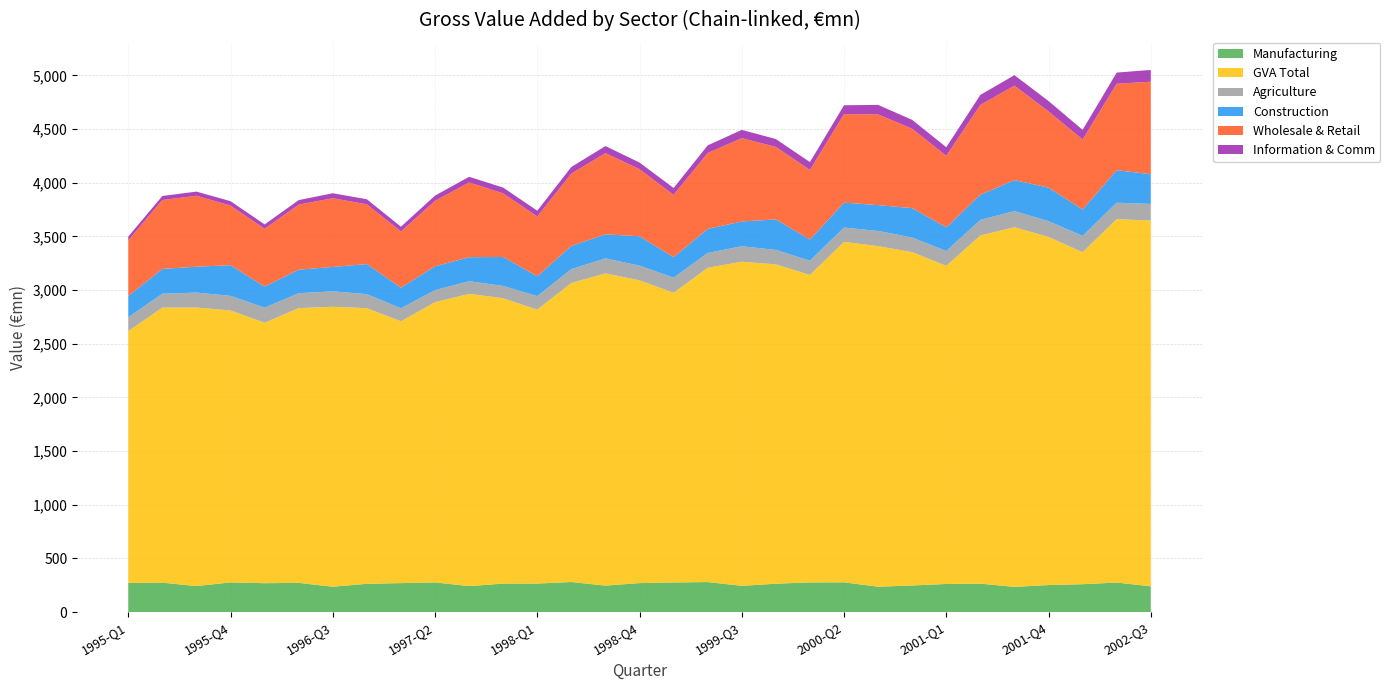

Reading left to right, list all the values displayed in this chart.

Manufacturing: 271.9	275.0	242.8	277.1	269.7	272.9	236.9	264.1	270.5	277.0	242.7	265.8	266.5	280.8	247.3	270.8	276.3	280.3	245.3	265.1	277.2	277.9	237.0	248.6	262.4	265.8	235.4	252.4	260.4	275.8	240.7
GVA Total: 2346.2	2562.6	2595.1	2533.3	2426.5	2559.7	2608.4	2567.8	2439.3	2610.8	2722.4	2658.5	2551.9	2786.4	2908.8	2821.1	2698.9	2928.0	3019.8	2974.7	2864.3	3172.1	3172.7	3105.5	2963.6	3243.7	3350.8	3243.4	3092.7	3385.6	3407.3
Agriculture: 130.4	129.0	139.3	136.5	140.7	139.0	143.9	130.8	121.0	112.6	118.0	114.9	125.6	128.8	140.1	136.2	140.9	138.0	143.6	135.1	132.8	133.0	141.8	136.2	138.3	144.8	150.5	147.0	152.1	153.5	155.3
Construction: 197.2	231.3	241.0	285.8	196.2	219.2	227.1	280.3	192.2	221.7	223.7	269.9	184.8	216.2	223.7	274.1	190.9	224.3	230.9	284.4	197.1	232.6	240.7	274.1	220.7	234.5	288.4	312.4	245.8	302.7	277.4
Wholesale & Retail: 518.7	641.6	661.1	555.3	538.8	605.9	640.2	556.9	523.5	610.0	696.8	592.4	557.6	673.8	756.9	624.5	580.5	706.6	776.7	675.1	648.5	824.7	845.3	739.1	666.9	836.7	880.3	710.3	652.9	805.2	861.5
Information & Comm: 35.0	37.8	38.7	41.0	40.5	42.2	46.2	46.8	44.4	48.8	52.6	53.9	53.7	62.0	65.7	62.1	64.3	71.3	77.0	73.3	73.2	82.2	88.5	82.9	79.7	93.7	97.5	96.7	89.7	104.2	109.5